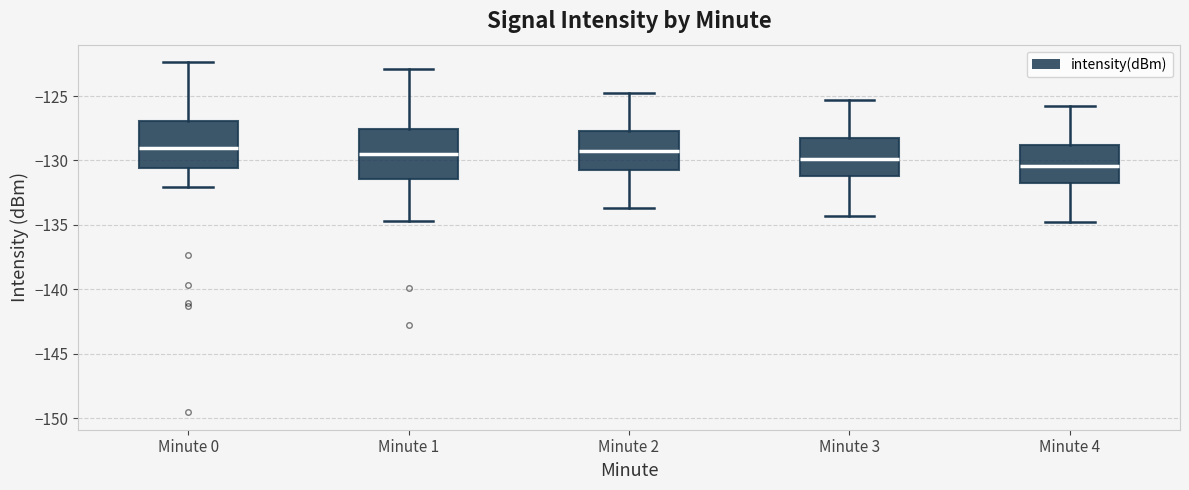

Reading left to right, transcribe this box plot: for each box, give where its median line is, the range the box spans, and where its two whiskers end, as read against the y-axis. The values are not printed on the chart, so give them approximately, as read against the axis.

Minute 0: median -129.0, box -130.5 to -127.0, whiskers -132.0 to -122.5
Minute 1: median -129.5, box -131.5 to -127.5, whiskers -134.5 to -123.0
Minute 2: median -129.5, box -130.5 to -127.5, whiskers -133.5 to -125.0
Minute 3: median -130.0, box -131.0 to -128.5, whiskers -134.5 to -125.5
Minute 4: median -130.5, box -131.5 to -129.0, whiskers -135.0 to -126.0